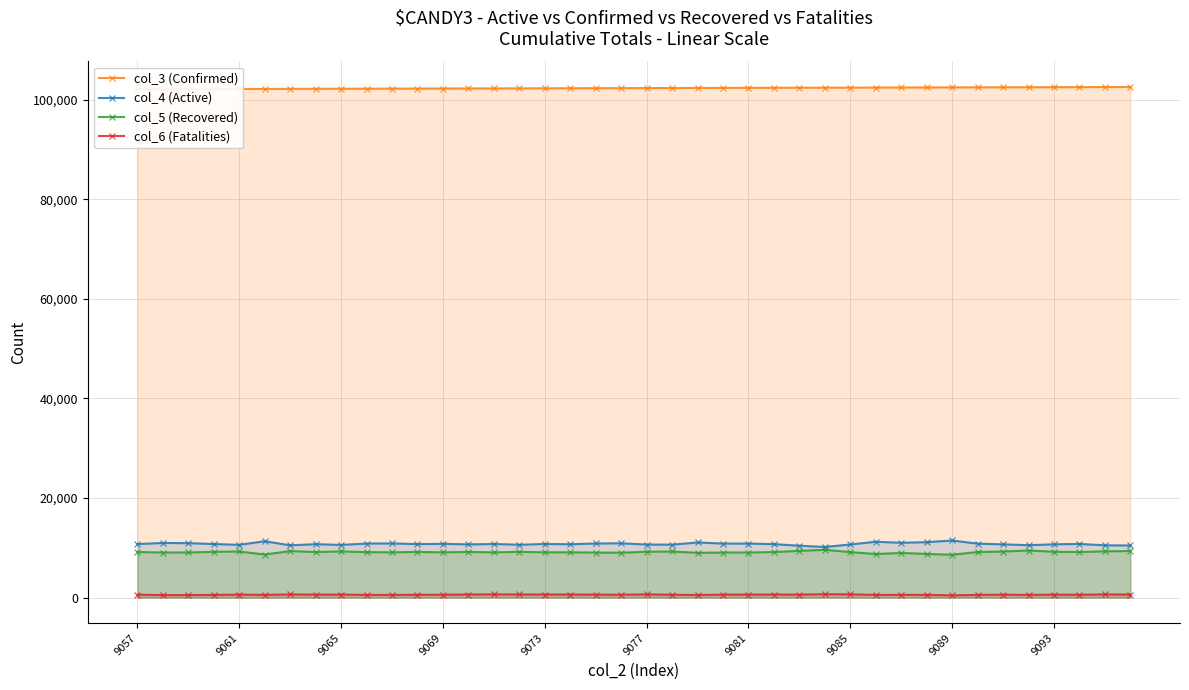

True or false: col_4 (Active) has a value of 10597 at 9061.

True